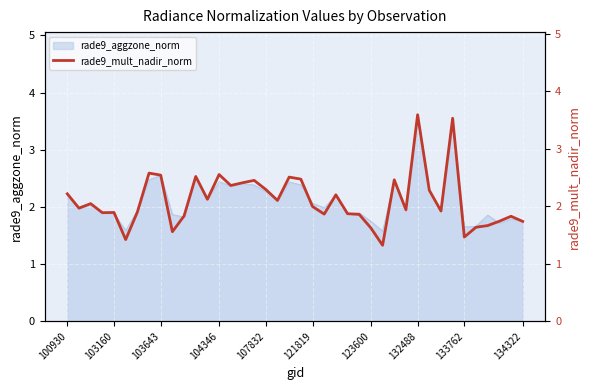

What is the minimum value shown in the chart?

1.3